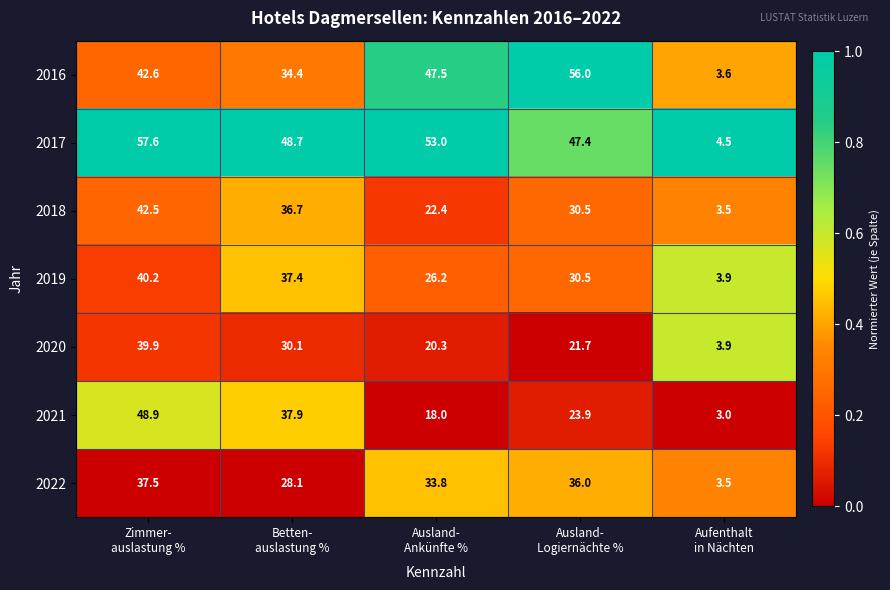

What is the minimum value shown in the chart?

3.0